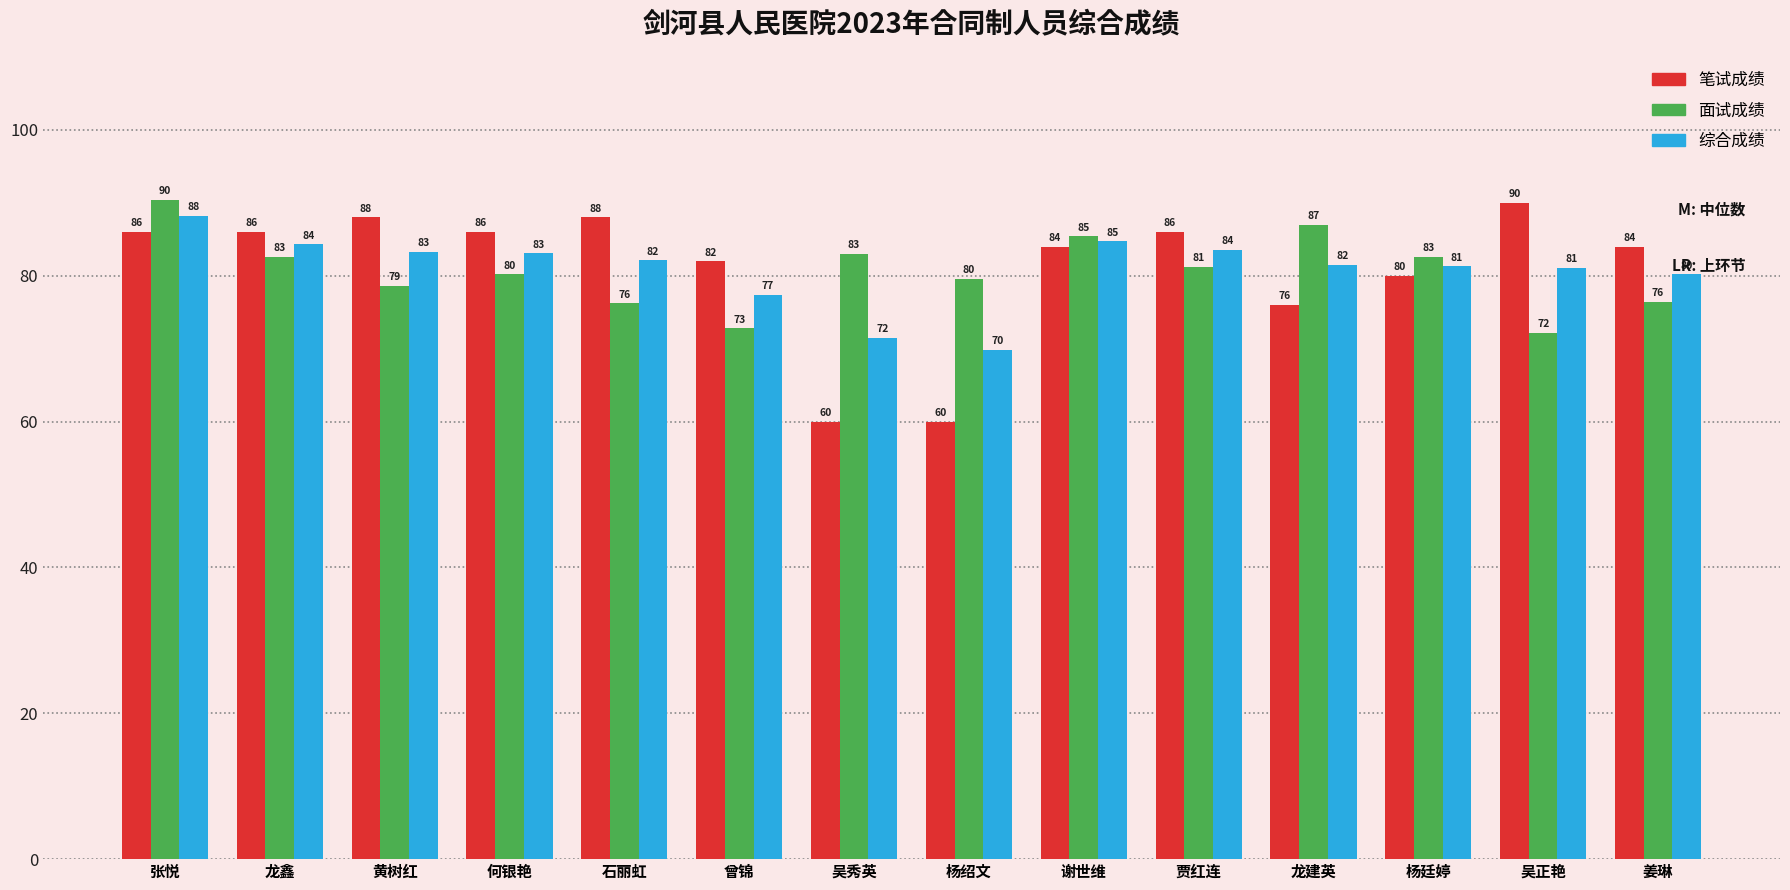

What is the label of the 4th bar from the right?

龙建英